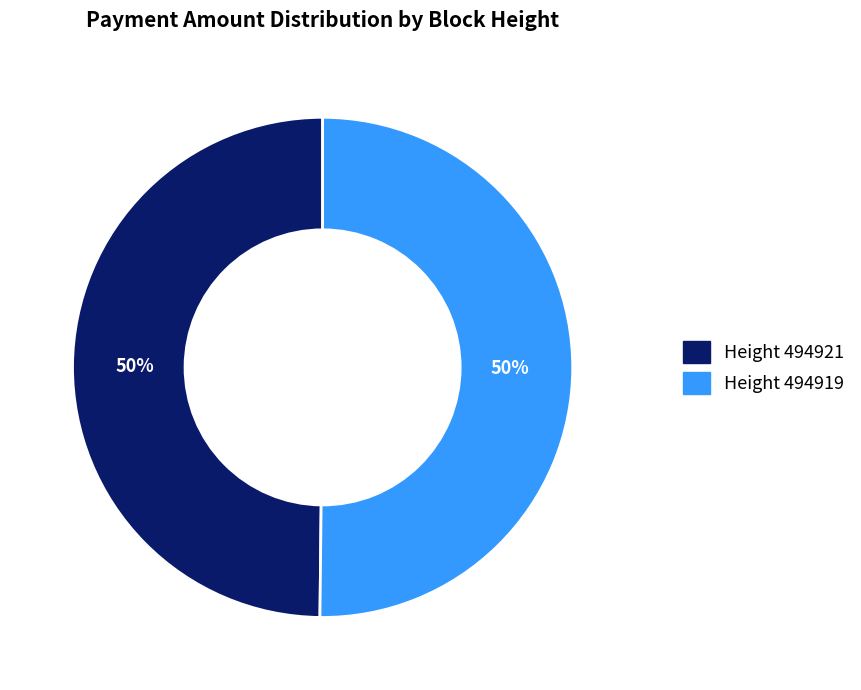

How many slices are in this pie chart?

2